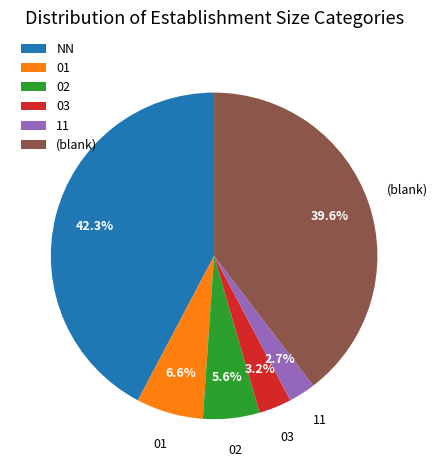

Do 11 and 01 together represent more than half of the pie?

No